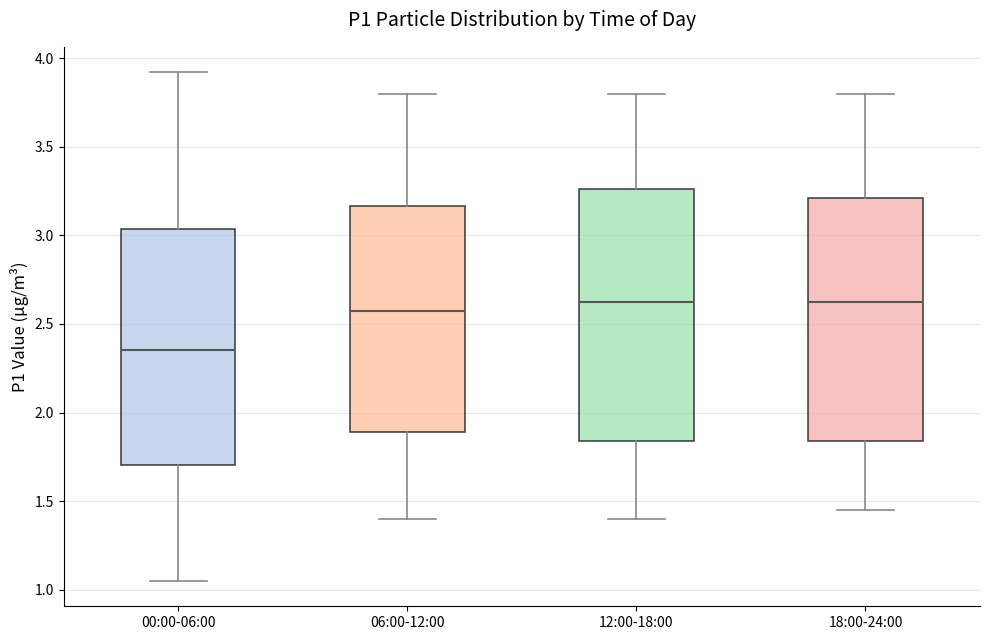

Where does the median line of the box for 18:00-24:00 sit on the y-axis? The values are not printed on the chart, so give them approximately, as read against the axis.

2.65